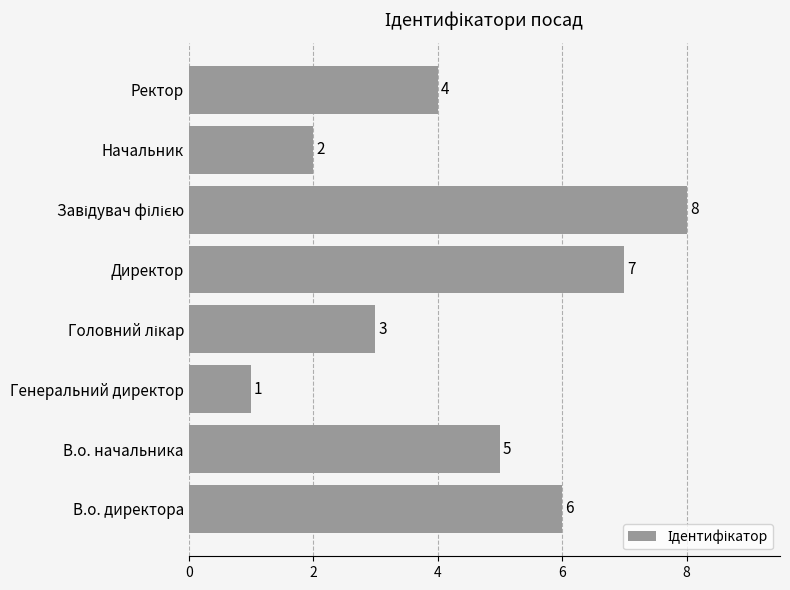

Count the values in the range 3 to 7.

5